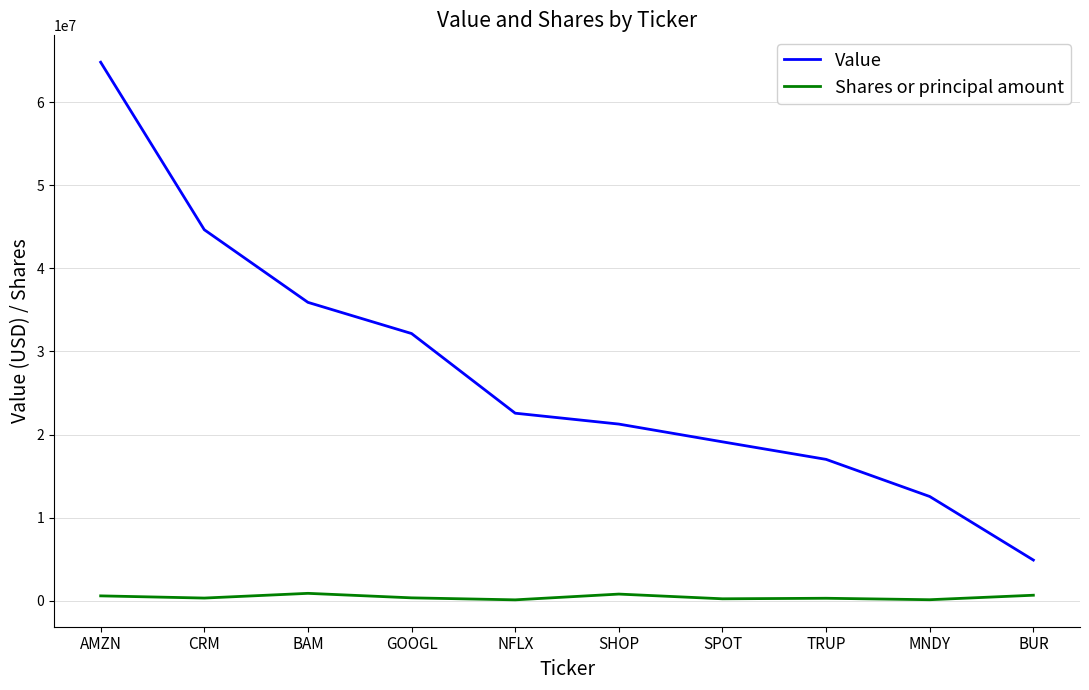

Is this an area chart (filled region under the line)?

No